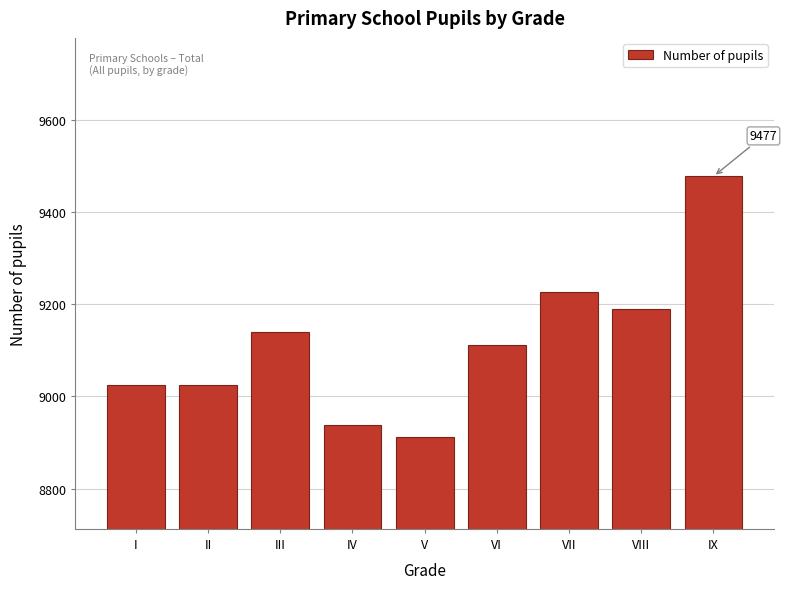

What is the minimum value shown in the chart?

8913